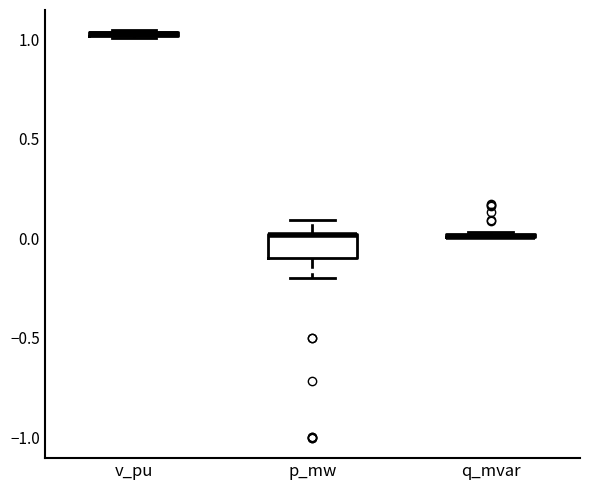

Comparing the boxes themselves (not the whiskers), which one is the tallest?

p_mw